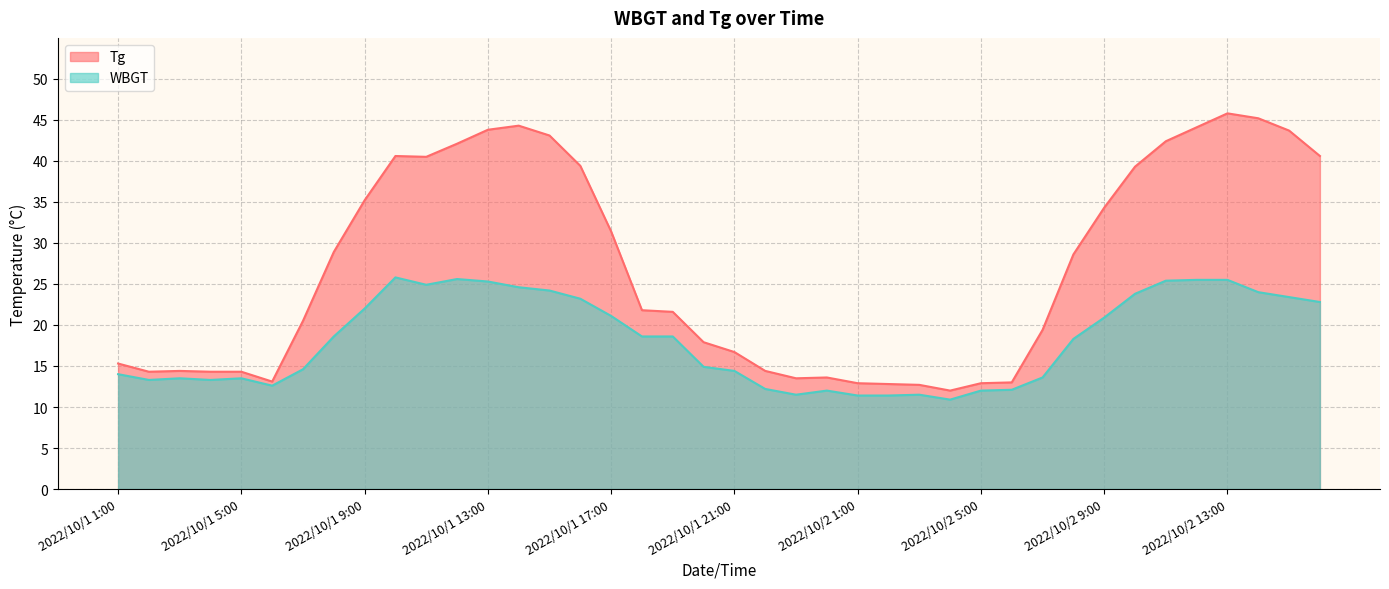

What is the value of the WBGT point at the 13th from the left?

25.3